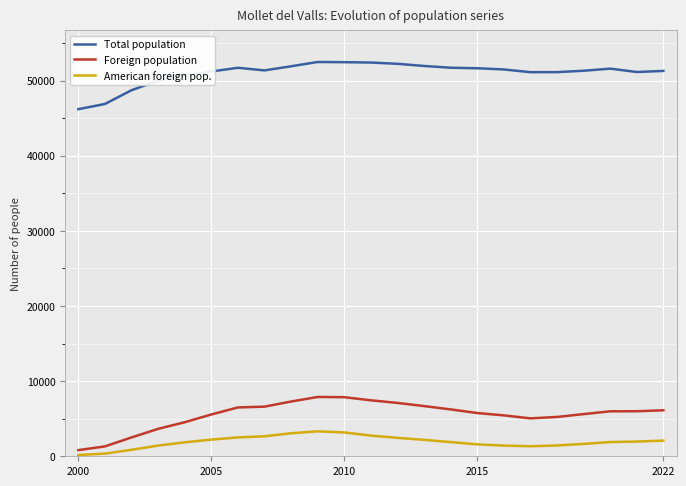

What is the maximum value for Total population?

52484